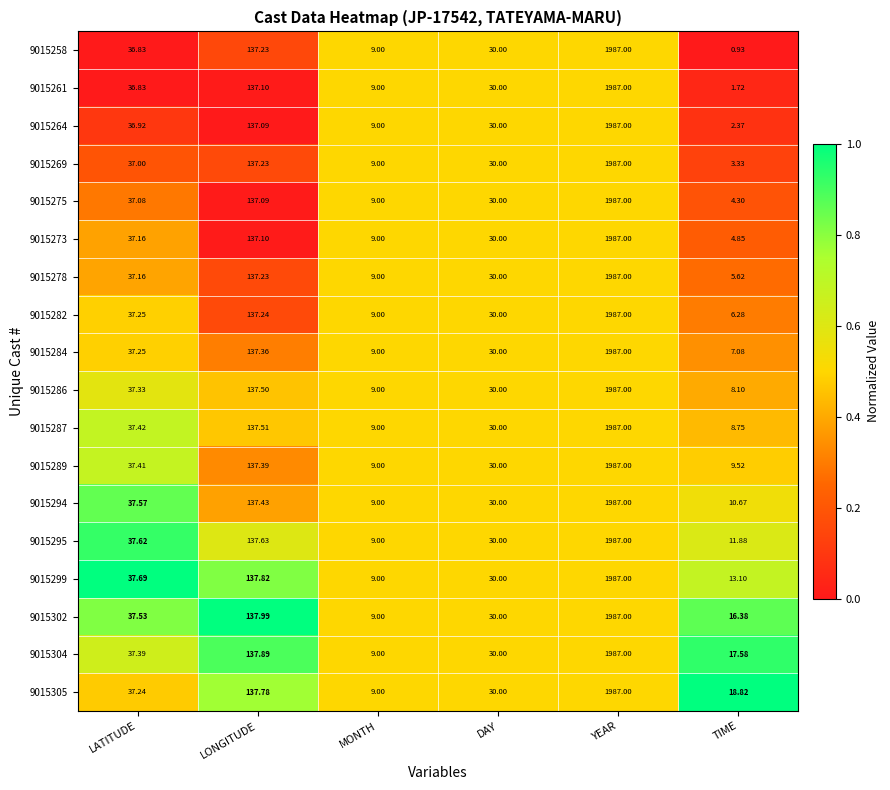

Where is 9015282 nearest to the value 996?

LONGITUDE